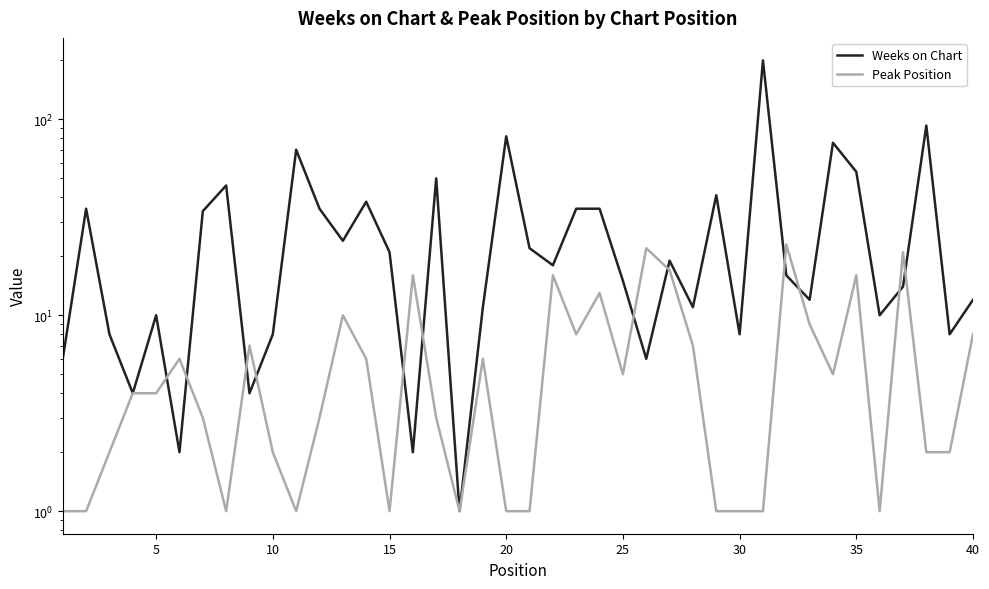

Is the value of Weeks on Chart at 5 greater than the value of Peak Position at 5?

Yes